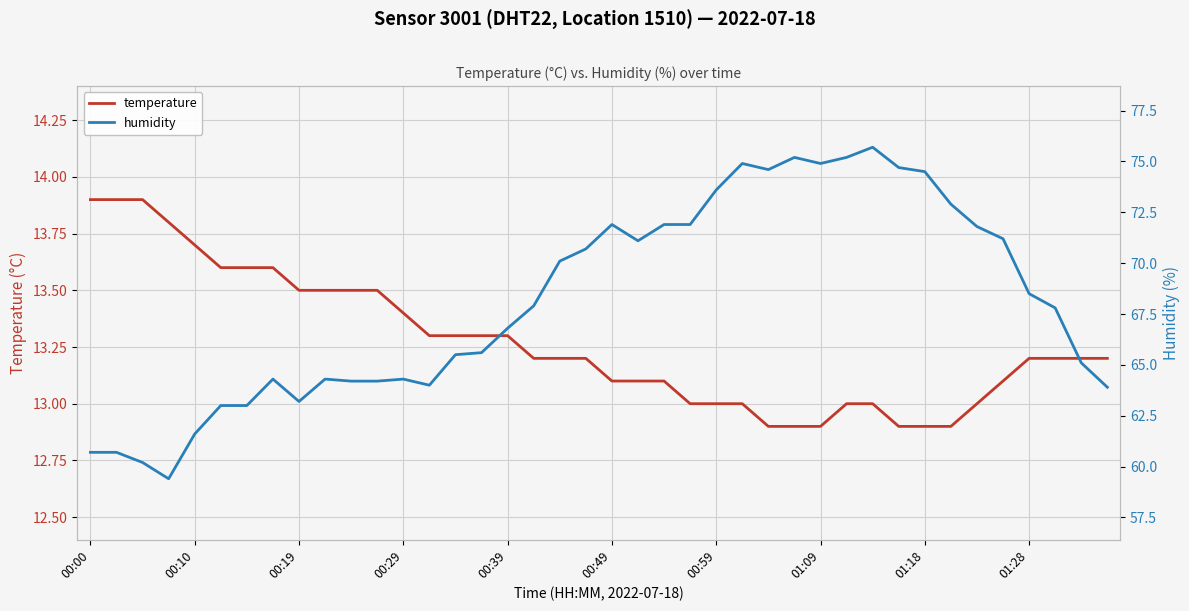

What is the lowest value of the temperature series?

12.9